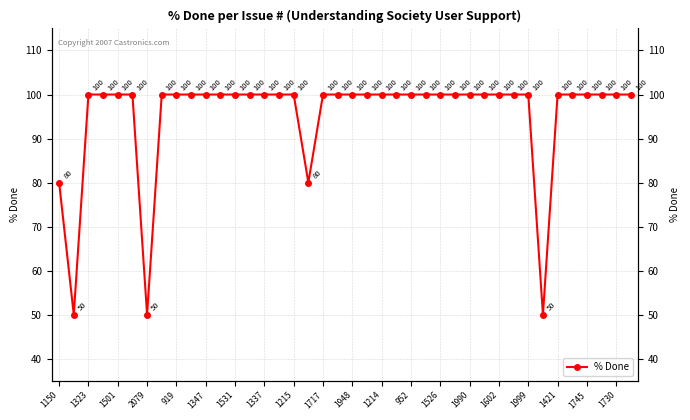

What is the minimum value shown in the chart?

50